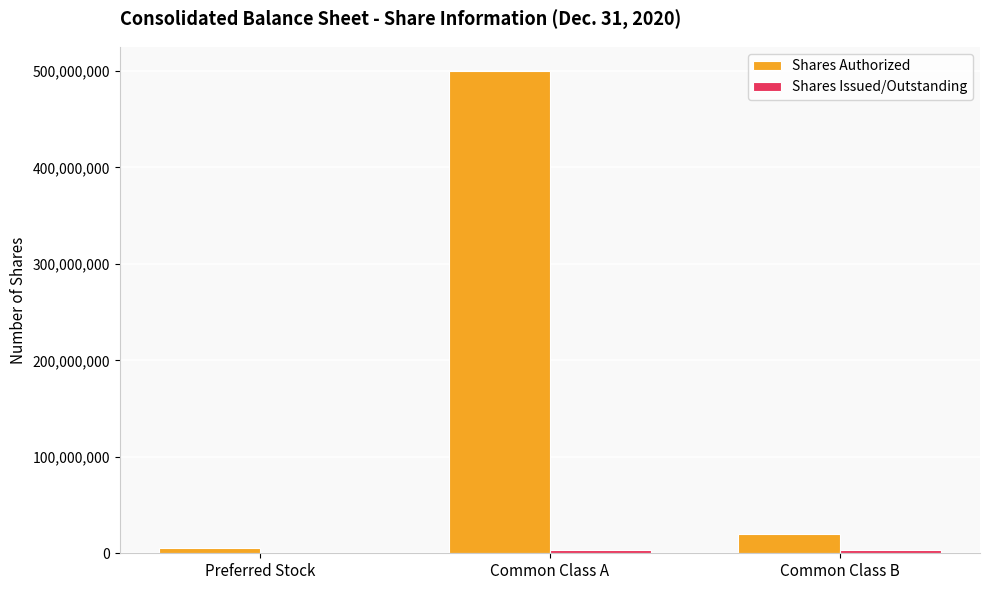

What is the greatest value displayed?

500000000